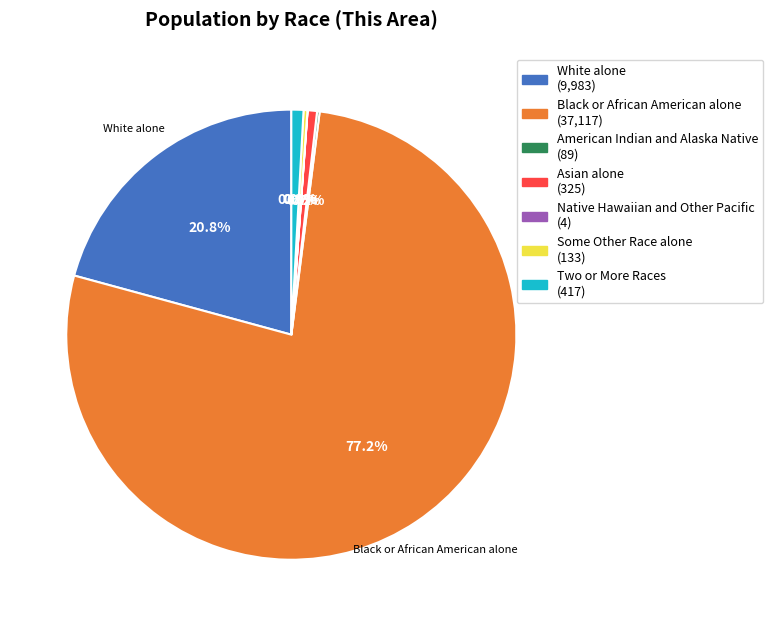

Do Two or More Races (417) and Asian alone (325) together represent more than half of the pie?

No